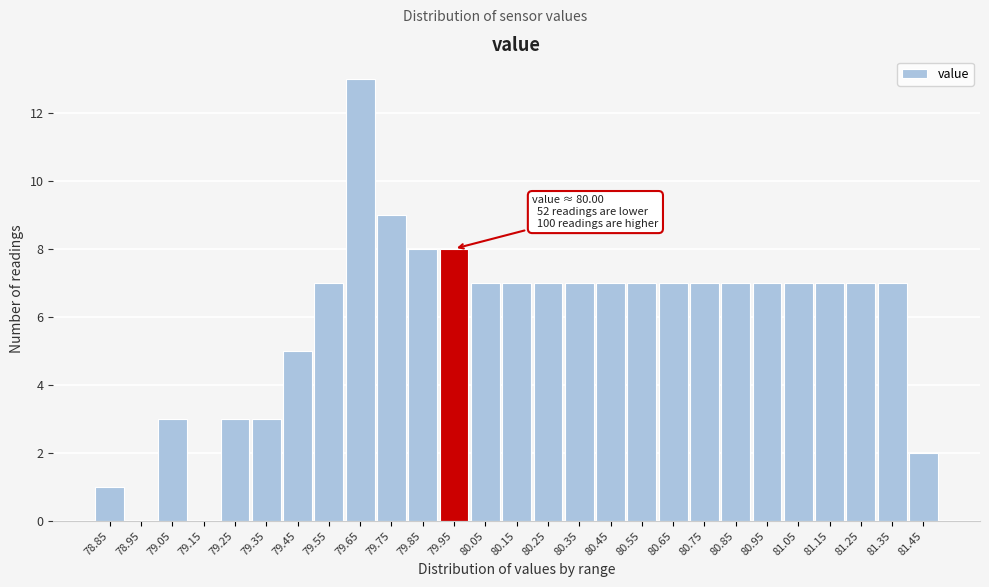

Reading left to right, transcribe all the data shown in this chart.

78.85=1	78.95=0	79.05=3	79.15=0	79.25=3	79.35=3	79.45=5	79.55=7	79.65=13	79.75=9	79.85=8	79.95=8	80.05=7	80.15=7	80.25=7	80.35=7	80.45=7	80.55=7	80.65=7	80.75=7	80.85=7	80.95=7	81.05=7	81.15=7	81.25=7	81.35=7	81.45=2